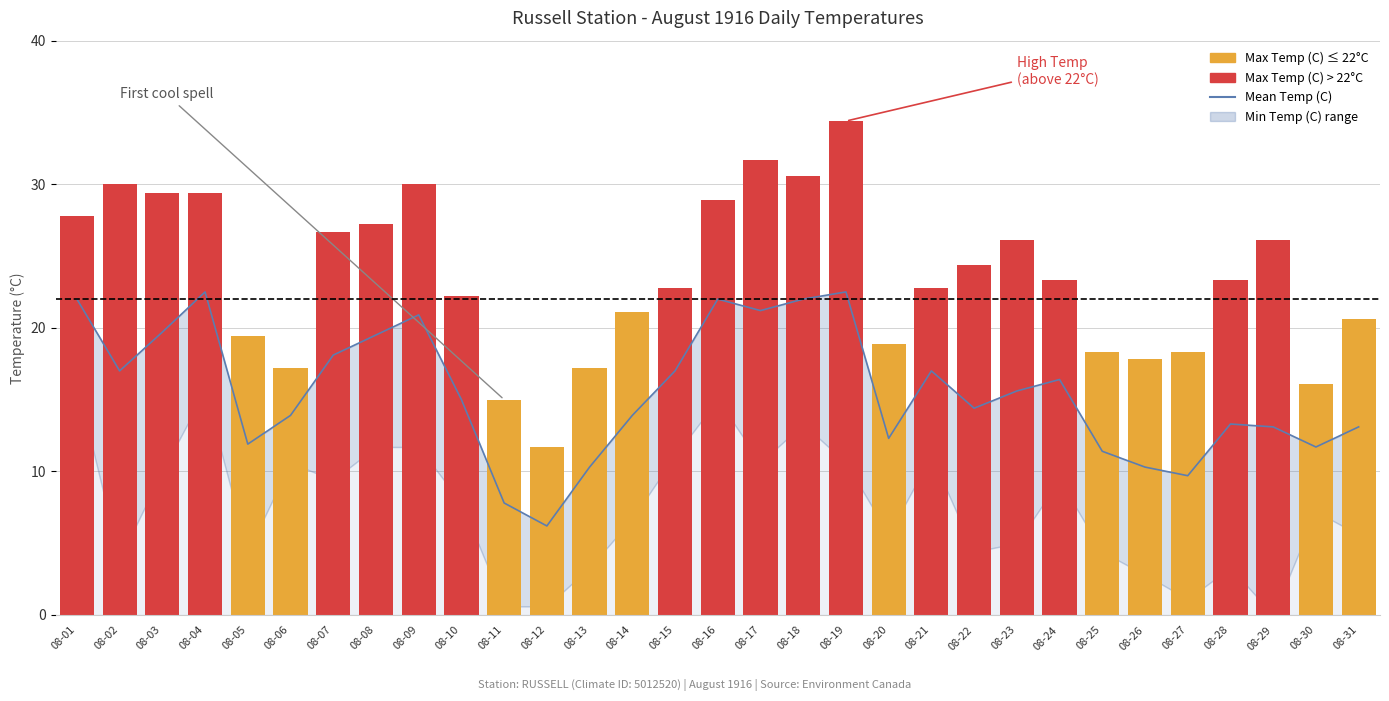

Which series has the widest spread of values?

Max Temp (C)